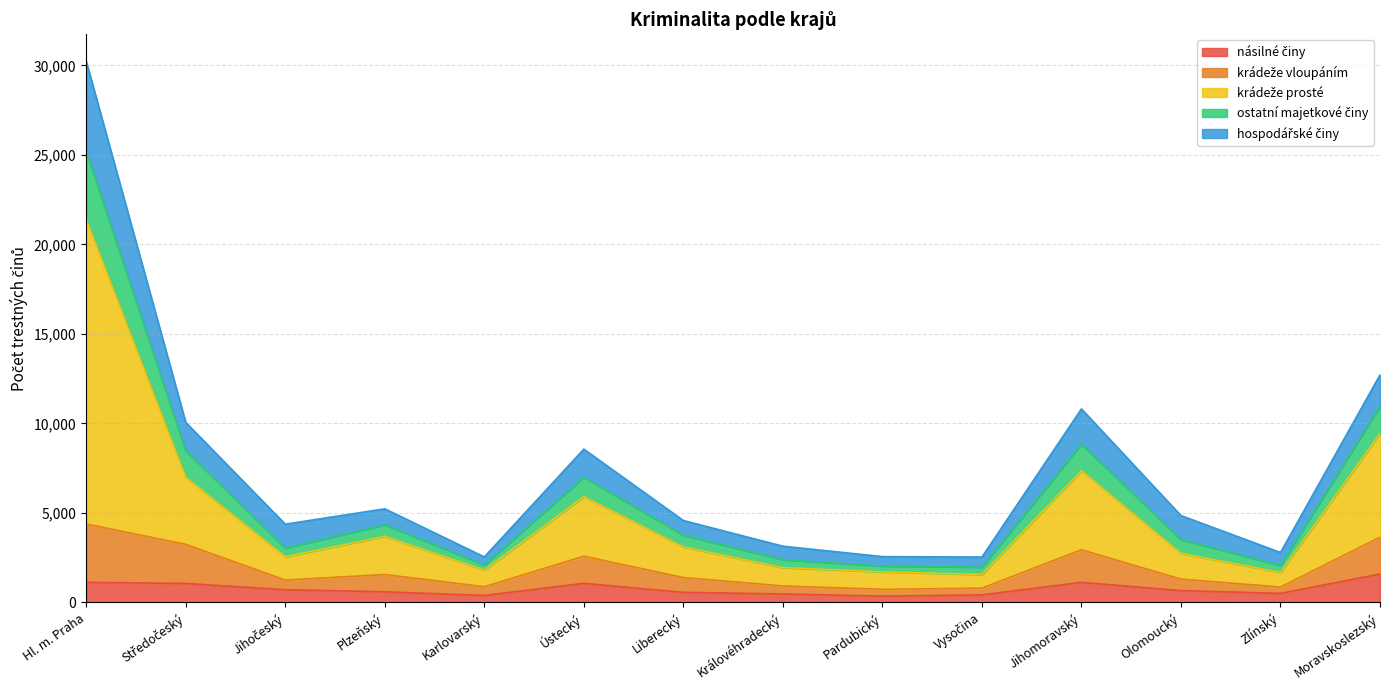

At which category is the sum across all series the highest?

Hl. m. Praha